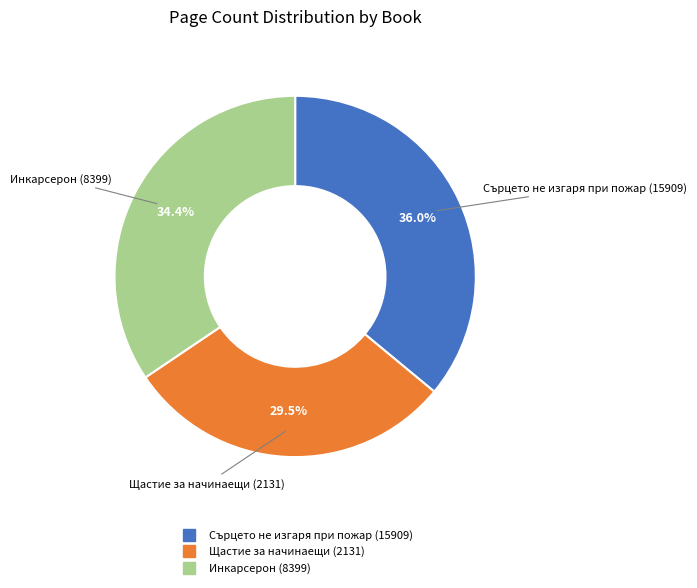

How much of the chart is everything except Сърцето не изгаря при пожар (15909)?

64.0%